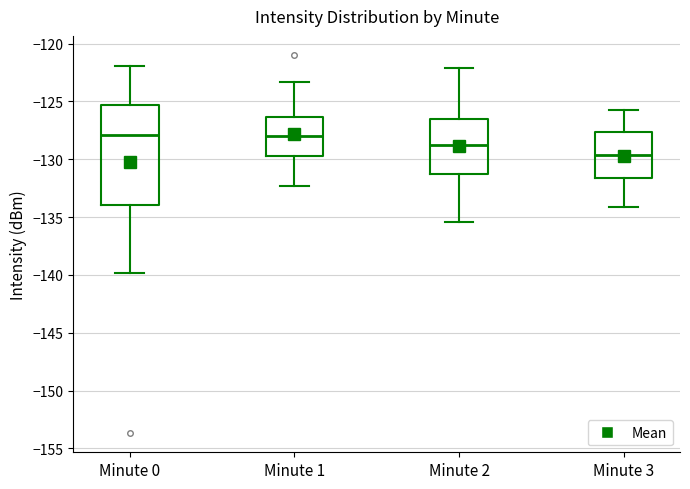

Reading left to right, read every box against the y-axis: the position of its median line, the range the box covers, and the ends of its whiskers. The values are not printed on the chart, so give them approximately, as read against the axis.

Minute 0: median -128.0, box -134.0 to -125.5, whiskers -140.0 to -122.0
Minute 1: median -128.0, box -129.5 to -126.5, whiskers -132.5 to -123.5
Minute 2: median -129.0, box -131.5 to -126.5, whiskers -135.5 to -122.0
Minute 3: median -129.5, box -131.5 to -127.5, whiskers -134.0 to -125.5